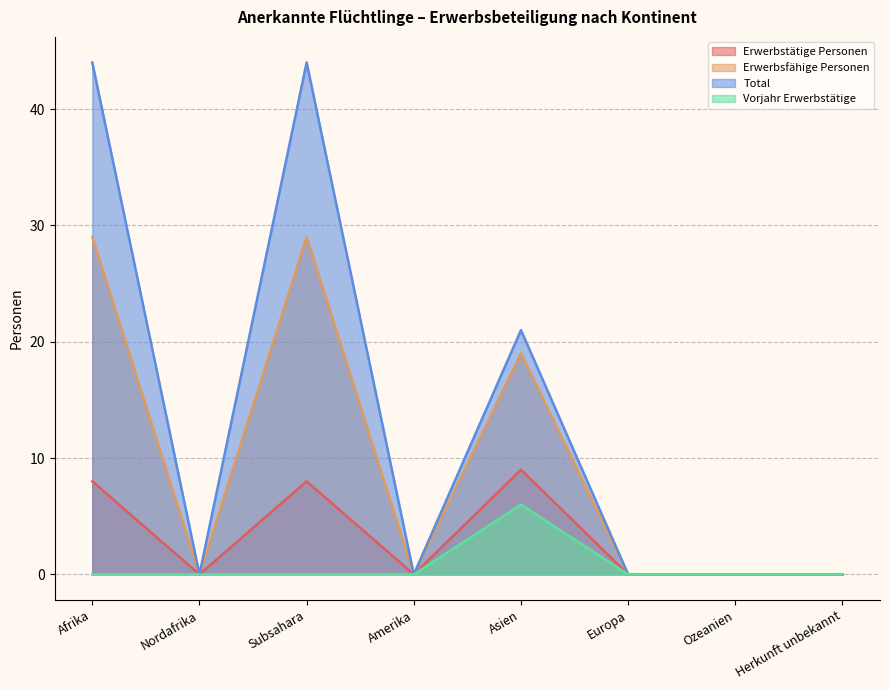

True or false: Vorjahr Erwerbstätige and Total intersect in this chart.

False